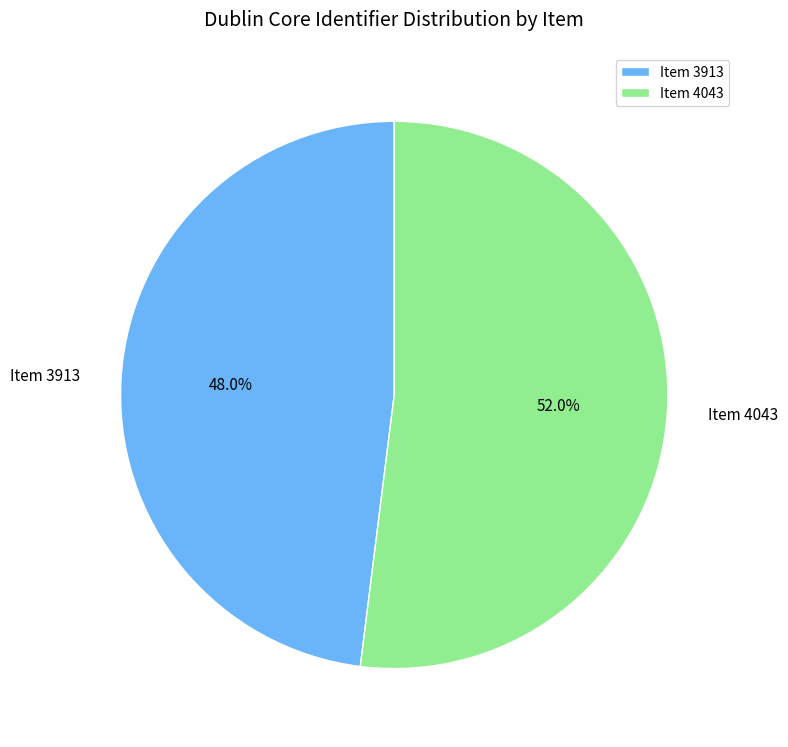

Count the number of slices in the pie.

2